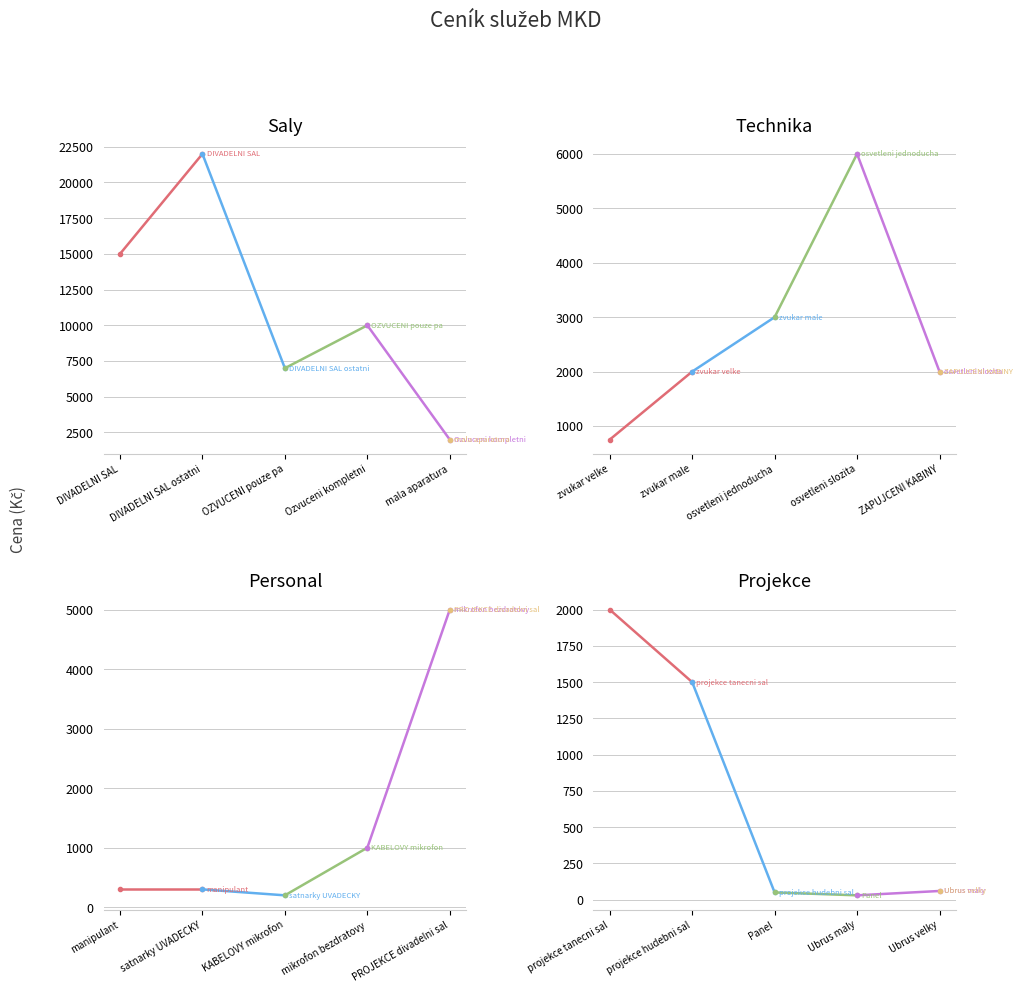

Is this an area chart (filled region under the line)?

No